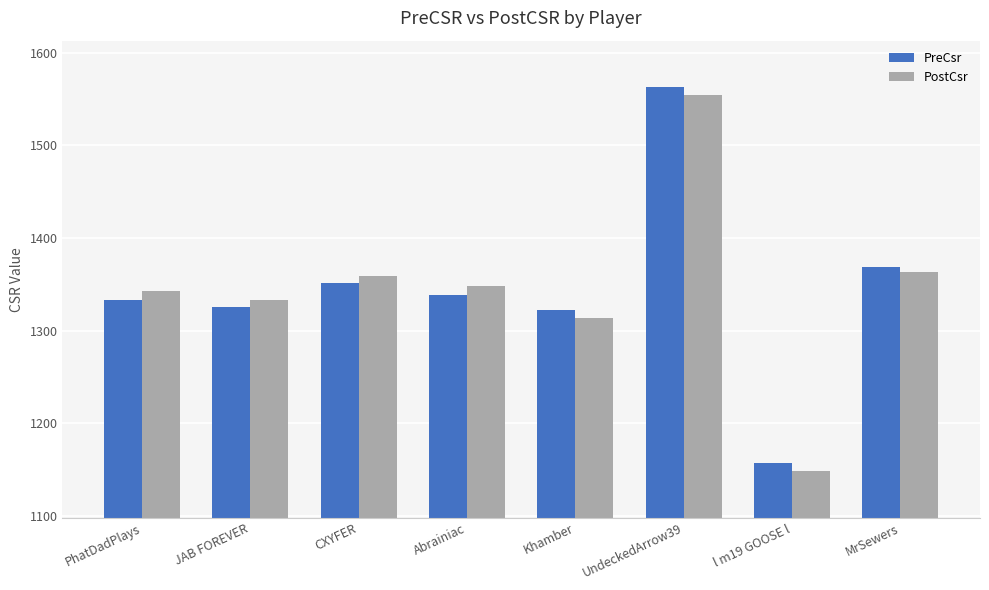

Which series changed the most between Abrainiac and l m19 GOOSE l?

PostCsr